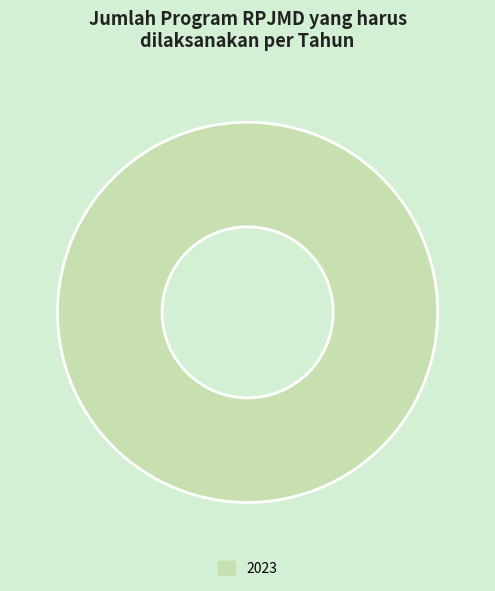

Rank the categories by value from highest to lowest.

2023